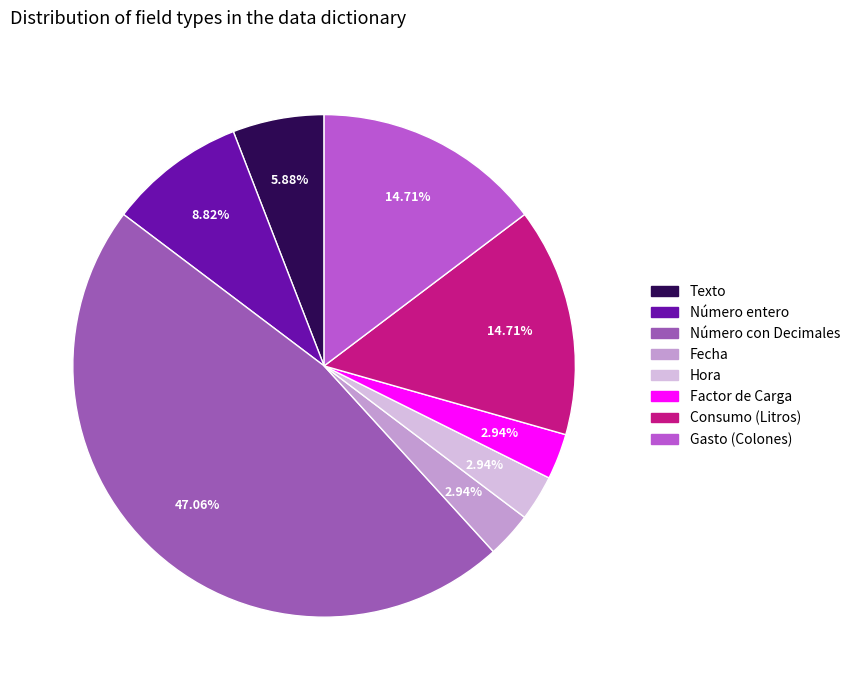

Which has a higher value, Número entero or Consumo (Litros)?

Consumo (Litros)